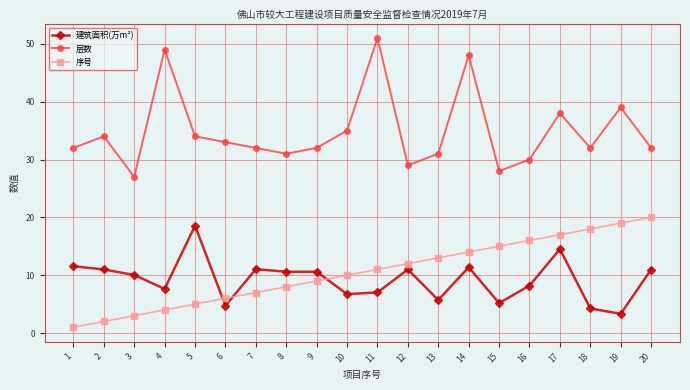

At 15, list the series in order from largest to smallest.

层数, 序号, 建筑面积(万m²)